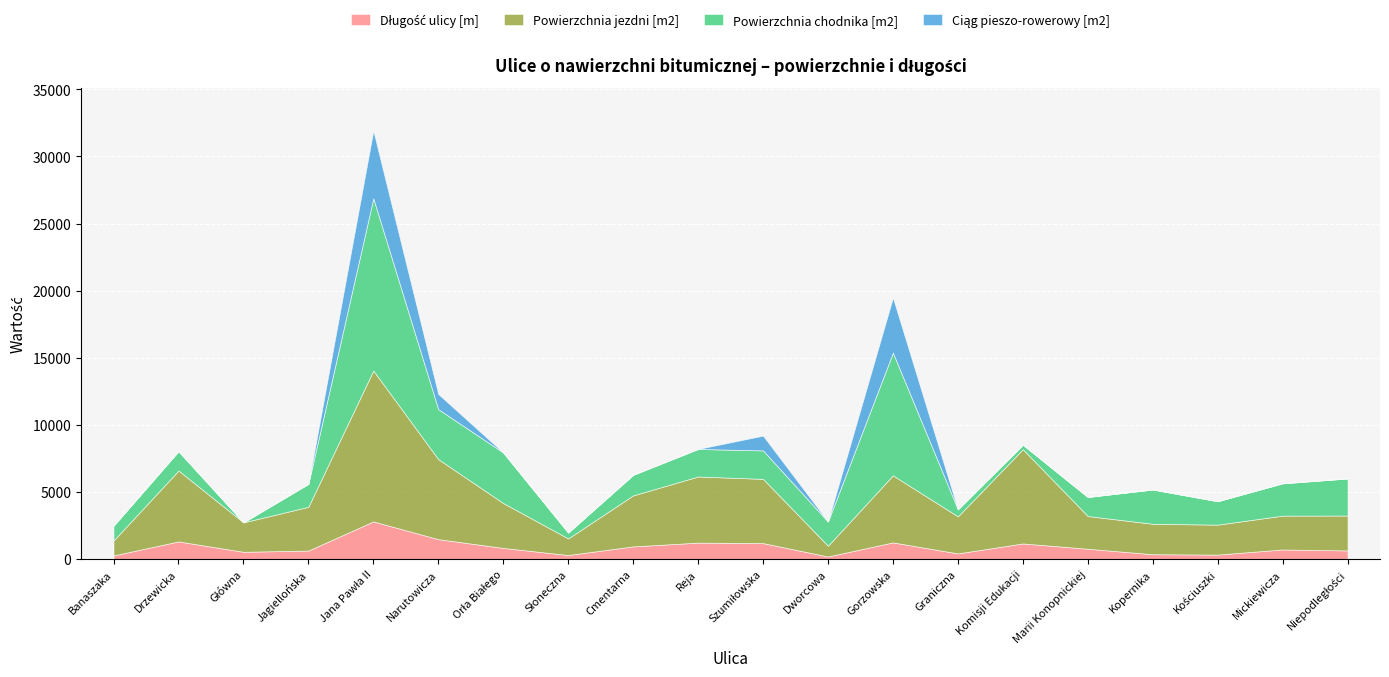

True or false: Długość ulicy [m] and Powierzchnia jezdni [m2] cross at least once.

False